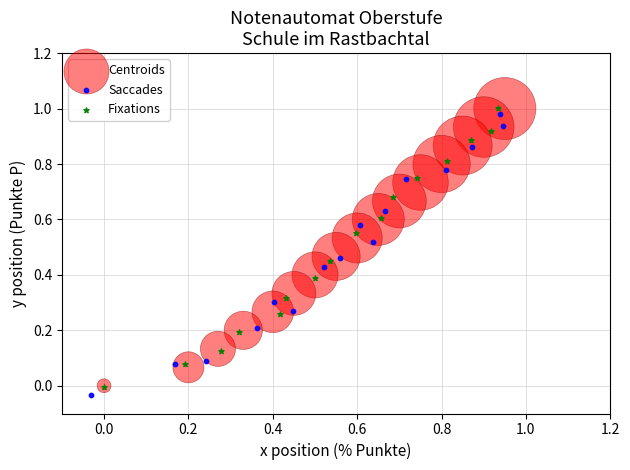

Which series has the largest Y range (max minus min)?

Saccades